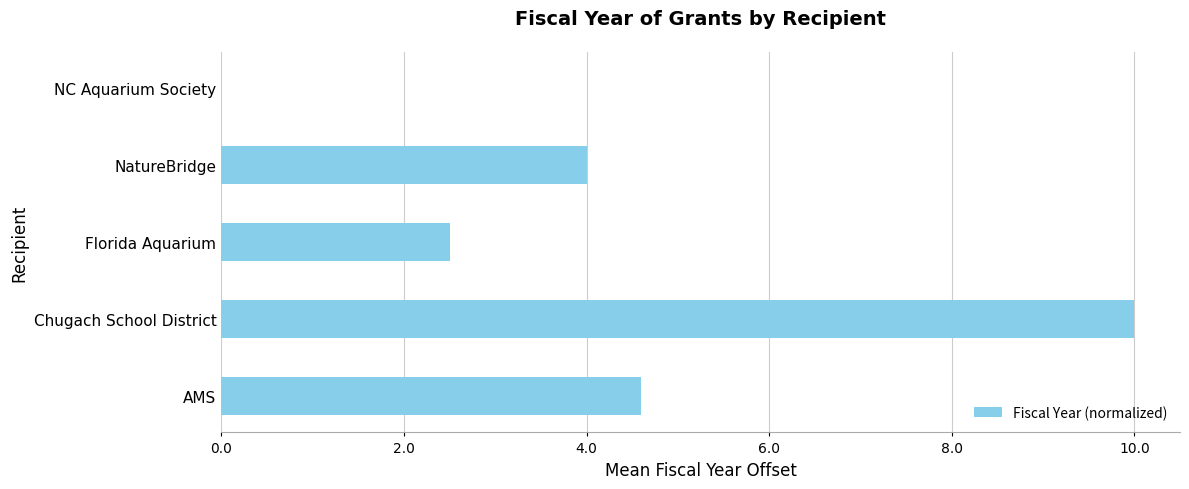

How many distinct data groups are displayed?

1